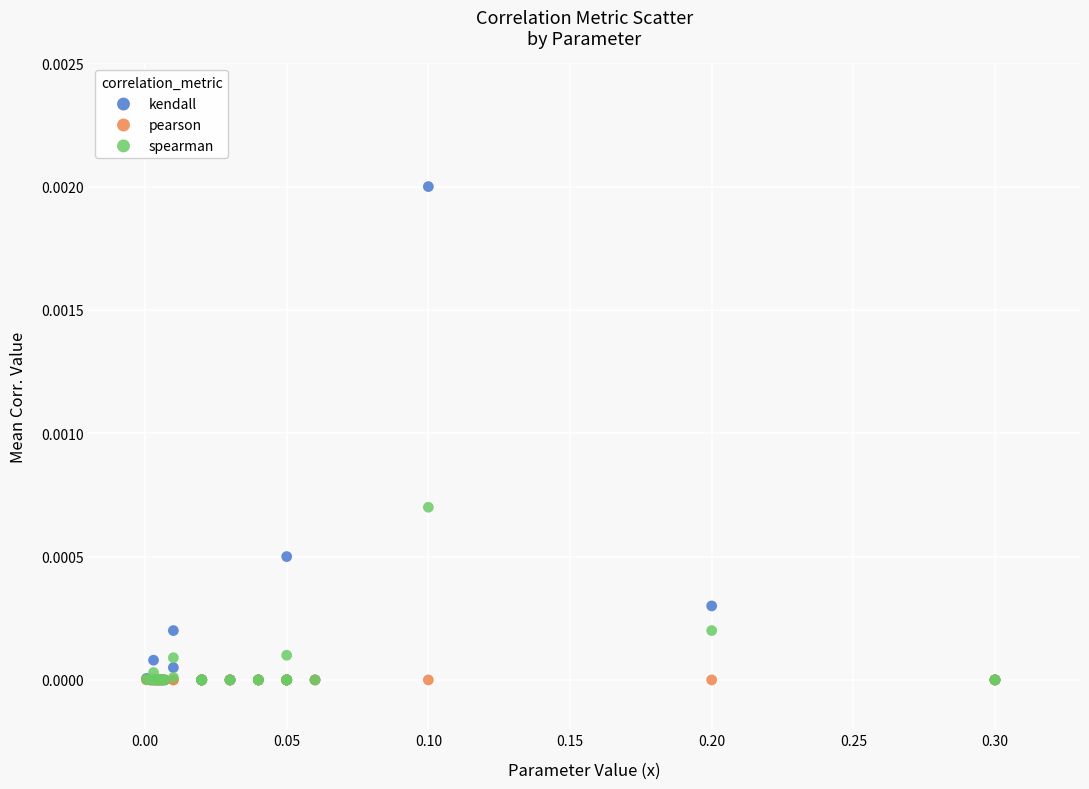

What are all the series names shown in the legend?

kendall, pearson, spearman